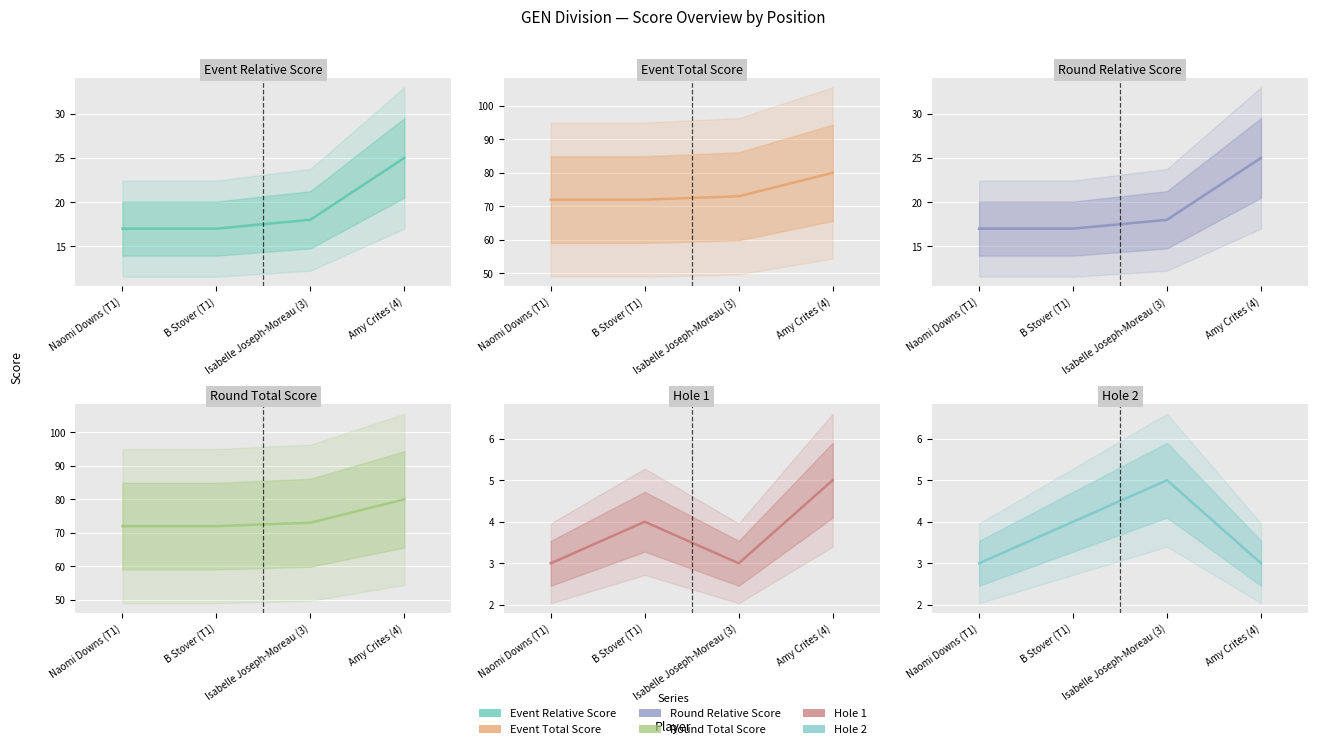

At which category does Hole 1 reach its first local valley?

Isabelle Joseph-Moreau (3)